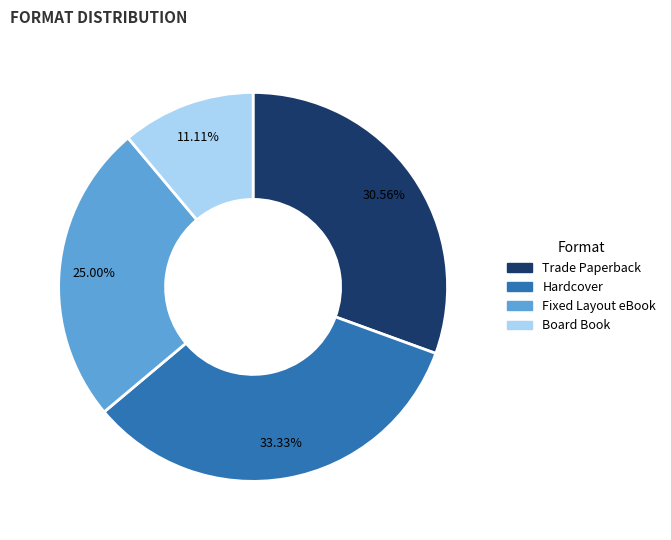

Count the number of slices in the pie.

4